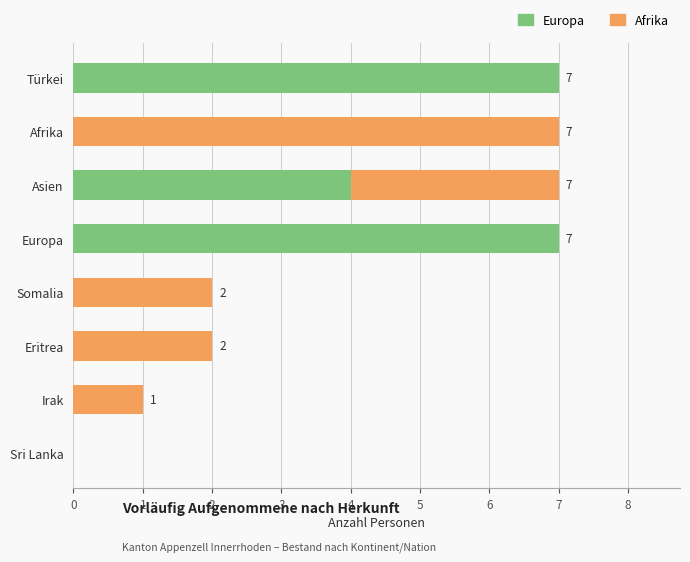

Is it true that Europa equals 0 at Sri Lanka?

True